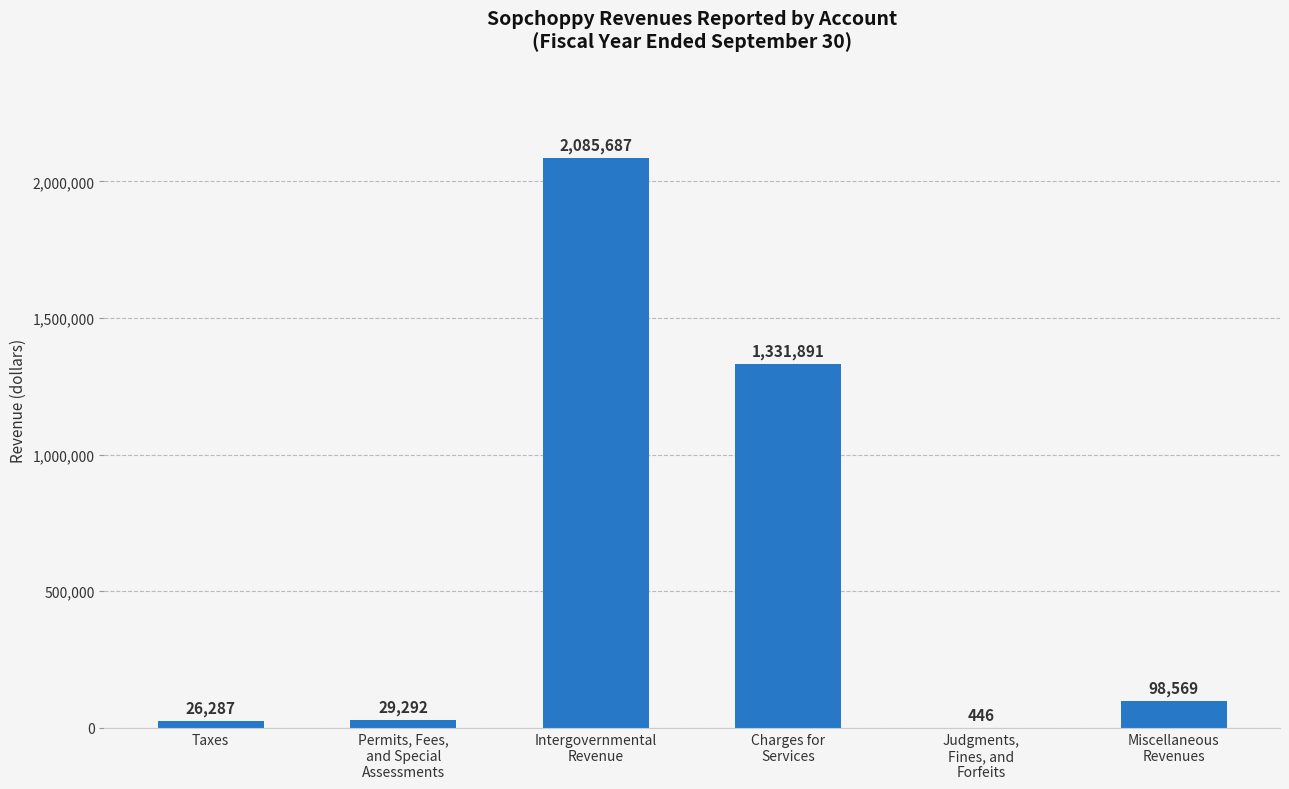

How many distinct data groups are displayed?

1